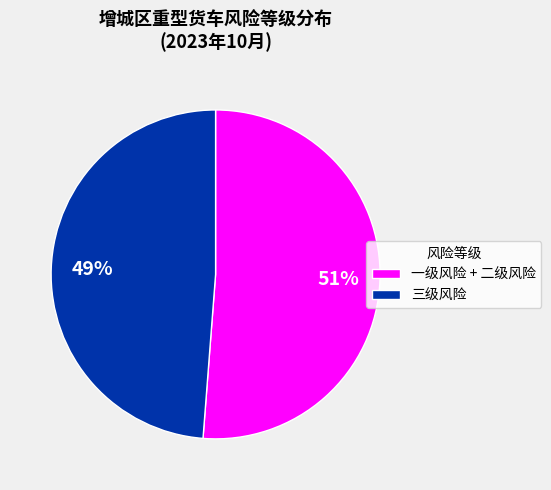

Is it true that 三级风险 is 34% of the pie?

False